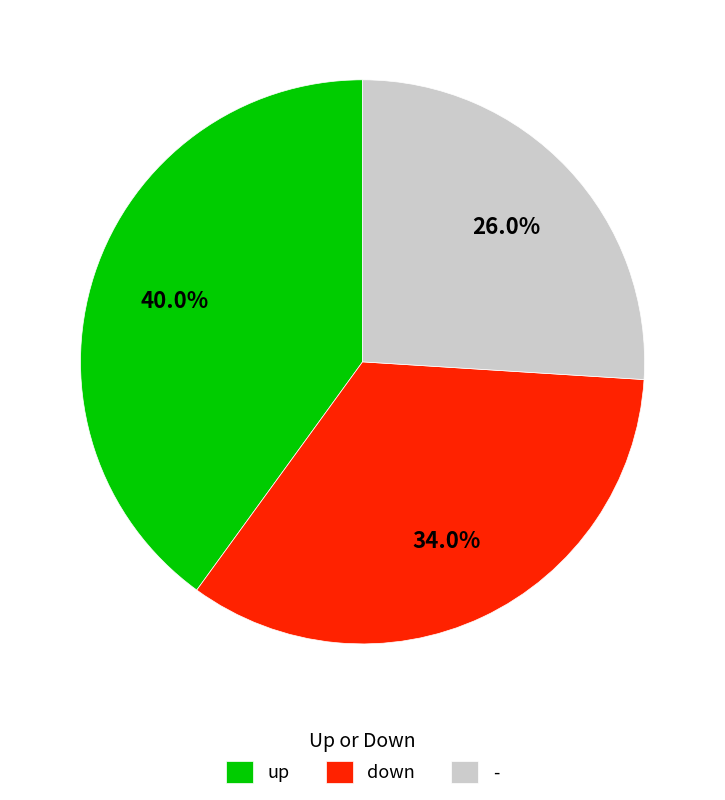

Do - and down together represent more than half of the pie?

Yes